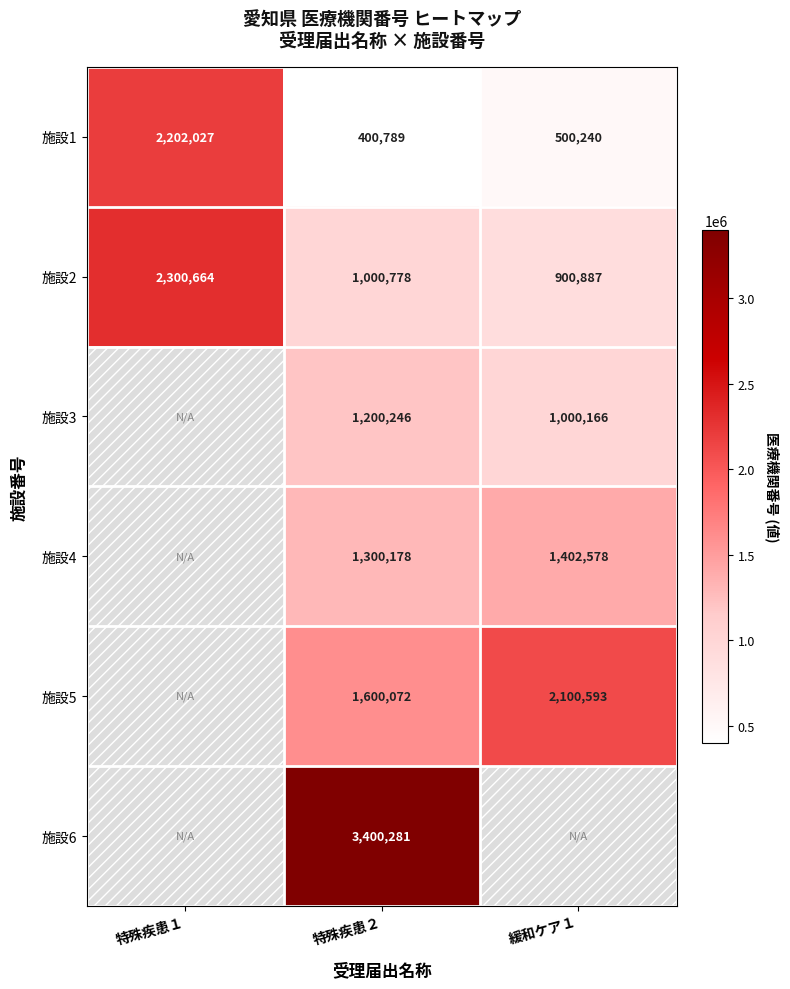

Which has a higher value, 特殊疾患１ or 緩和ケア１?

特殊疾患１